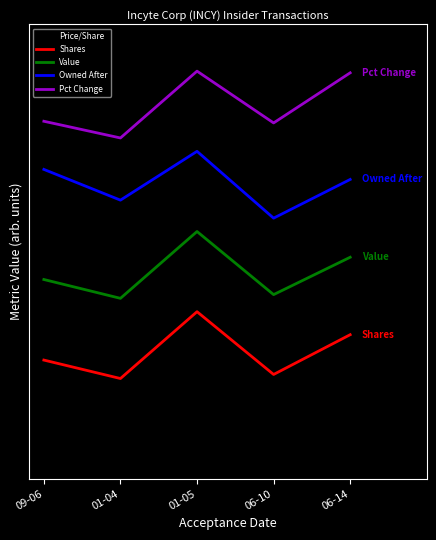

Reading right to left, list all the values displayed in this chart.

Price/Share: 0.0	0.1	0.8	1.0	1.0
Shares: 1.9	1.3	2.2	1.2	1.5
Value: 3.0	2.5	3.4	2.4	2.7
Owned After: 4.2	3.6	4.6	3.9	4.3
Pct Change: 5.8	5.0	5.8	4.8	5.0